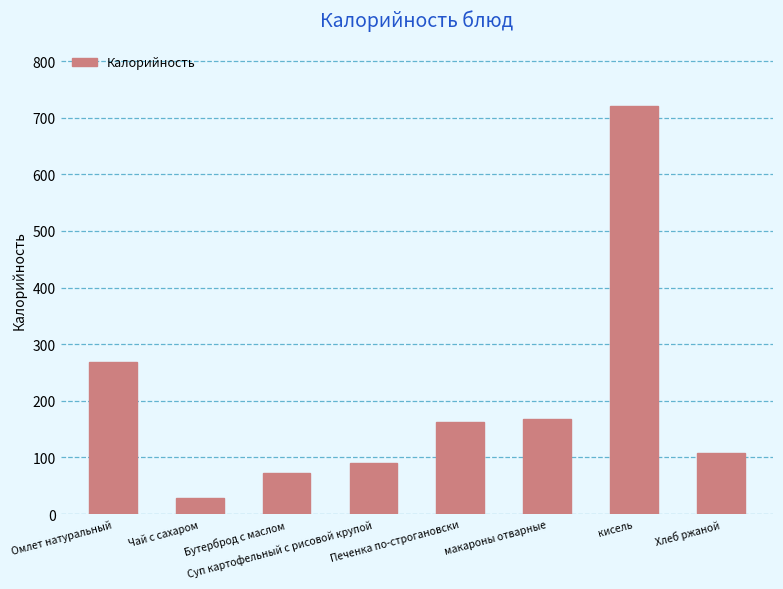

What is the maximum value shown in the chart?

720.0